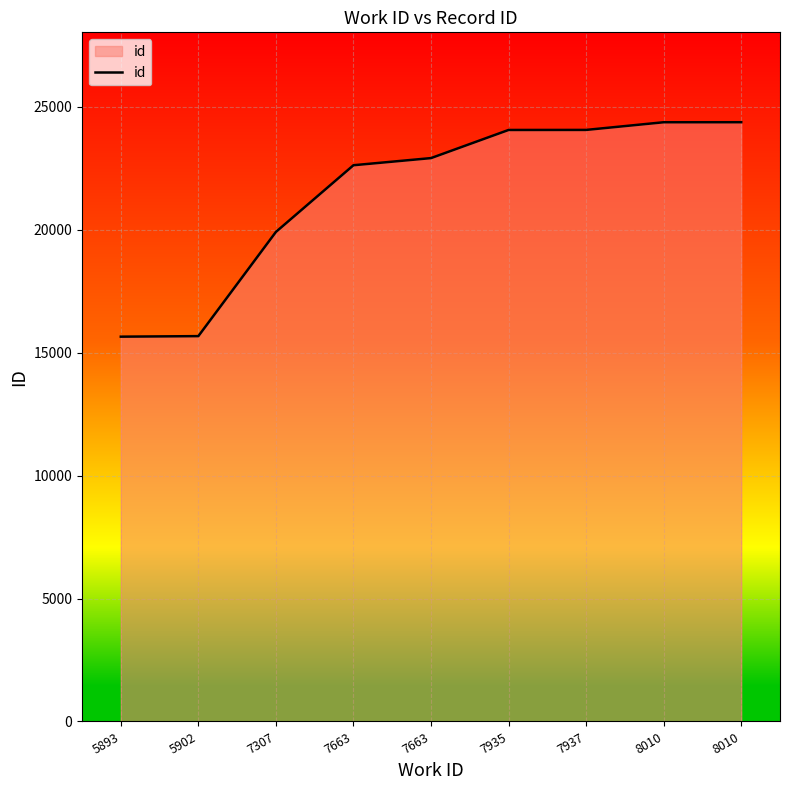

List the labels in order of value, smallest first.

5893, 5902, 7307, 7663, 7663, 7935, 7937, 8010, 8010